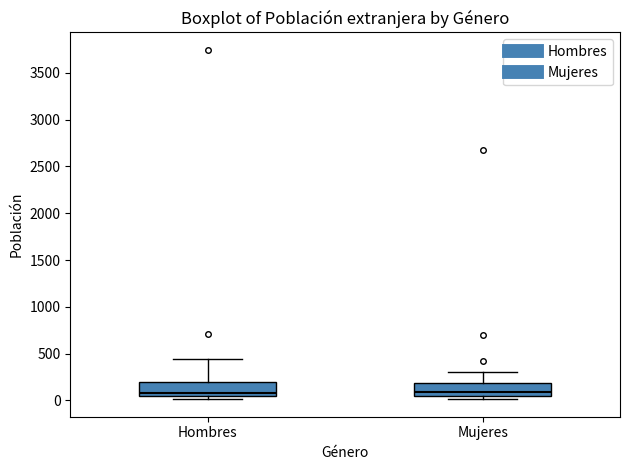

Where is the upper edge of the box for Hombres on the y-axis? The values are not printed on the chart, so give them approximately, as read against the axis.

200